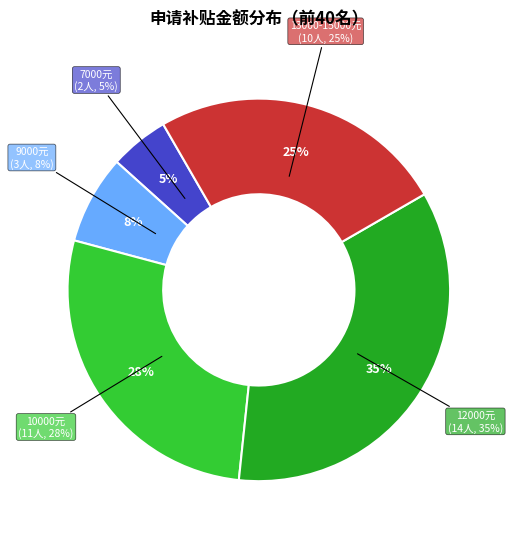

Does 10000 represent more than half of the total?

No